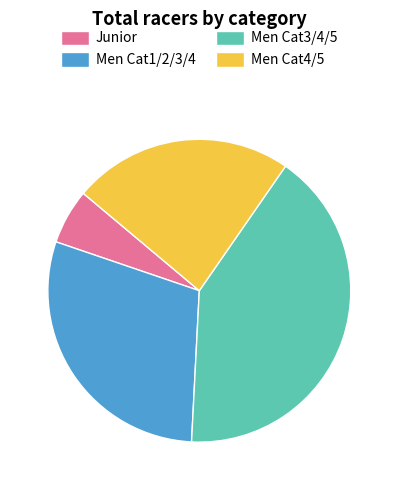

Which slice is the largest?

Men Cat3/4/5